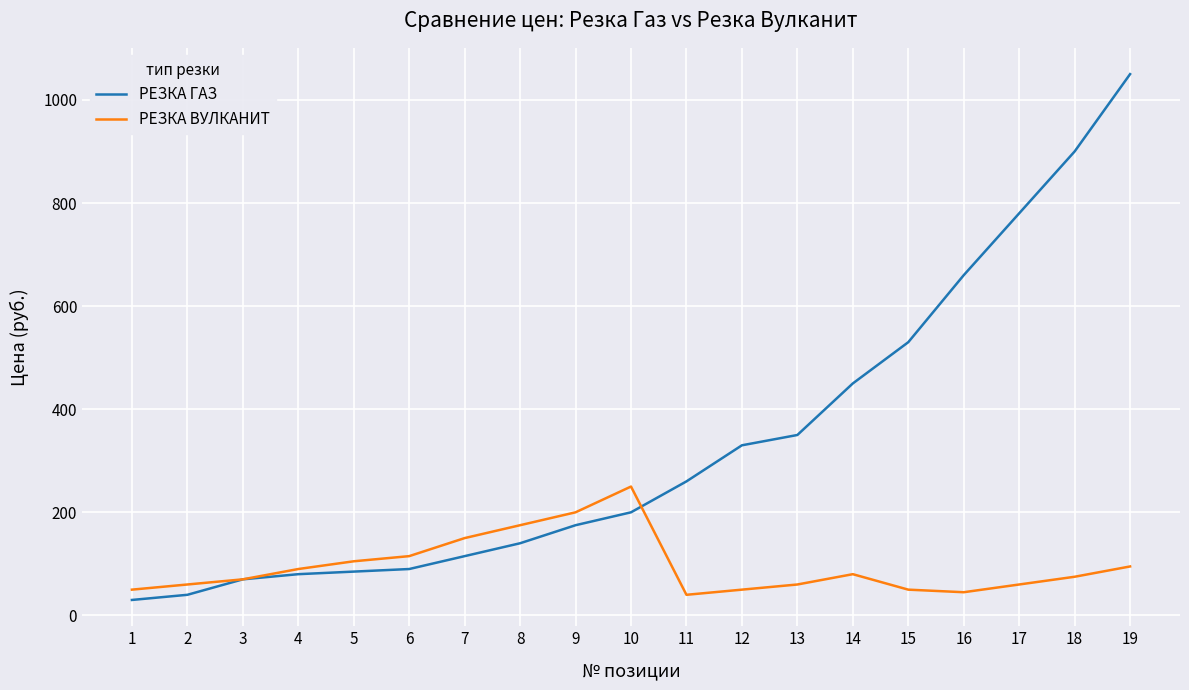

Reading left to right, extract all data points from this chart.

РЕЗКА ГАЗ: 30	40	70	80	85	90	115	140	175	200	260	330	350	450	530	660	780	900	1050
РЕЗКА ВУЛКАНИТ: 50	60	70	90	105	115	150	175	200	250	40	50	60	80	50	45	60	75	95